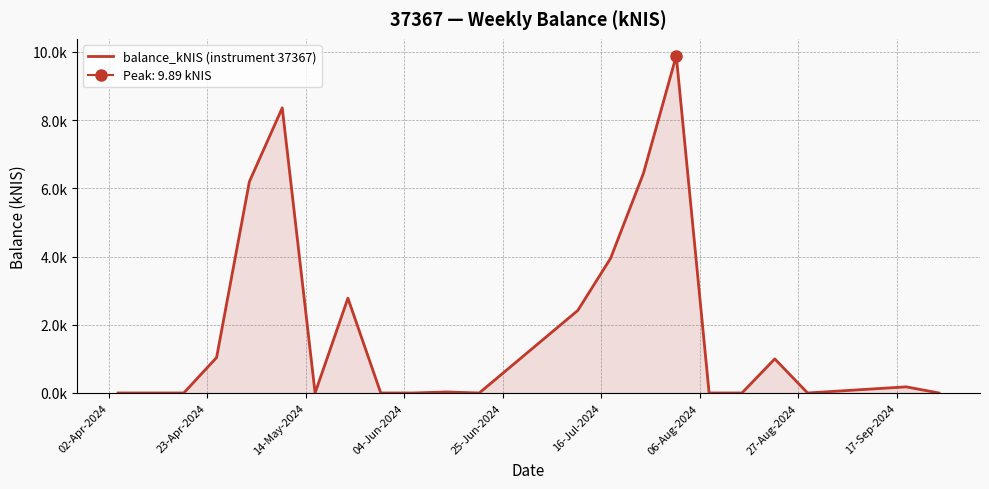

How many interior local valleys (lower than both neighbors) does the data have?

3